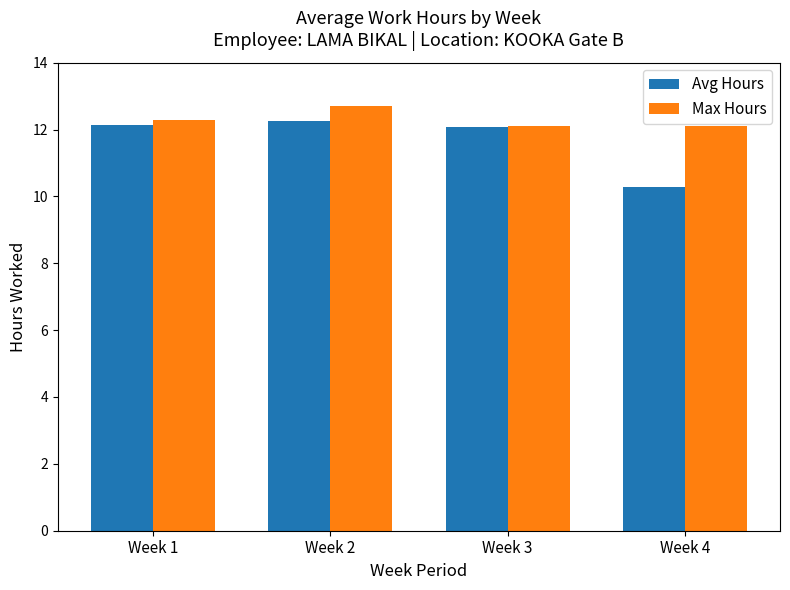

What is the total value across all series at Week 1?

24.4